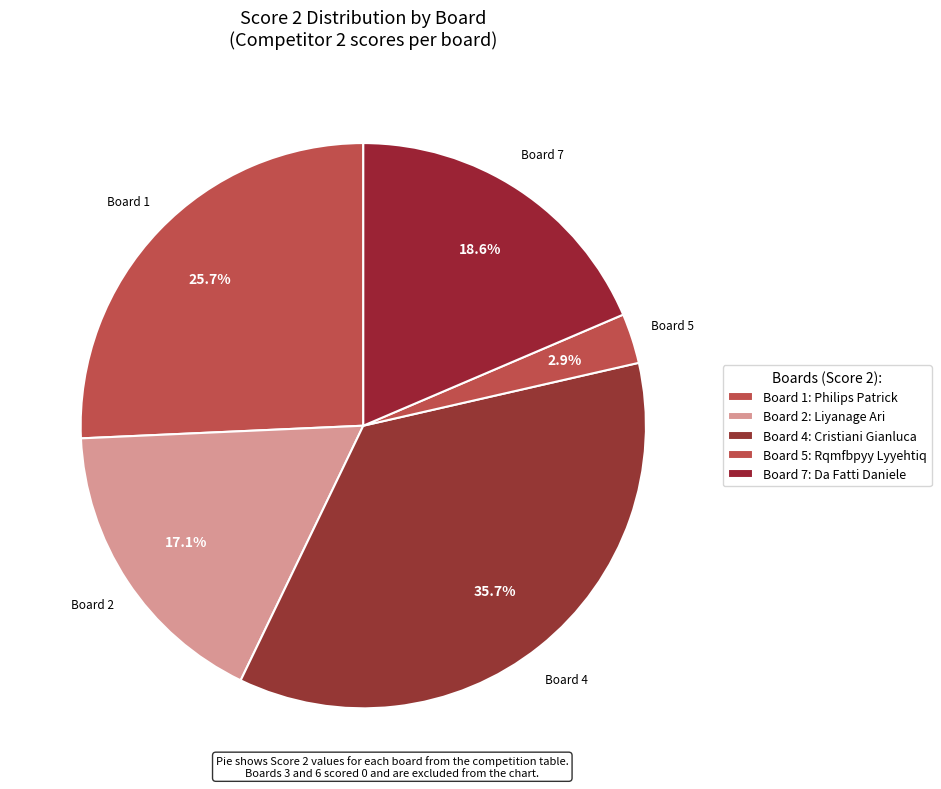

Rank the categories by value from highest to lowest.

Board 4, Board 1, Board 7, Board 2, Board 5, Board 3, Board 6